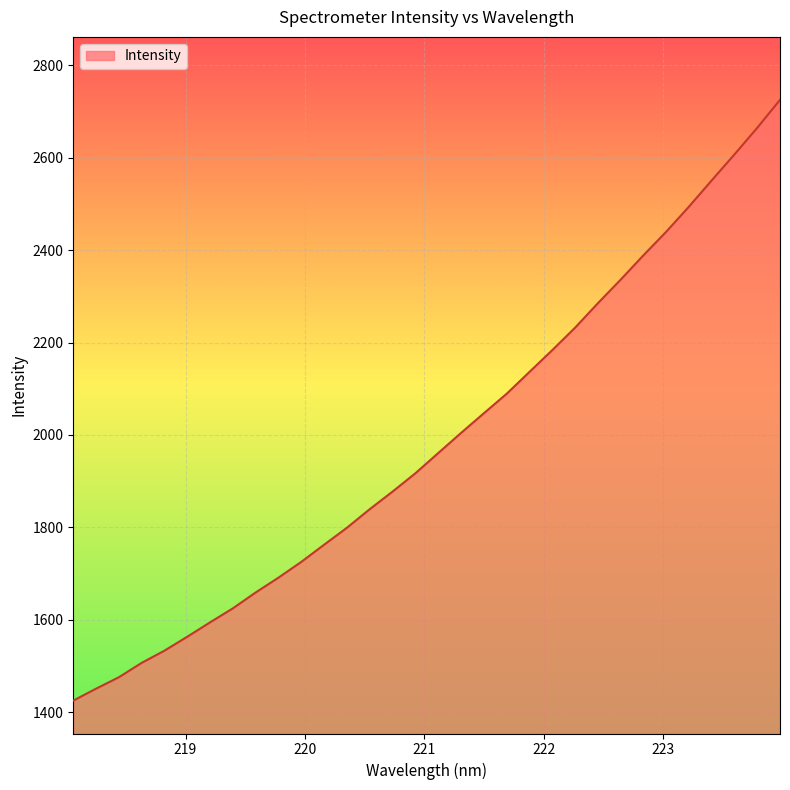

Does the chart display data point markers on the line(s)?

No